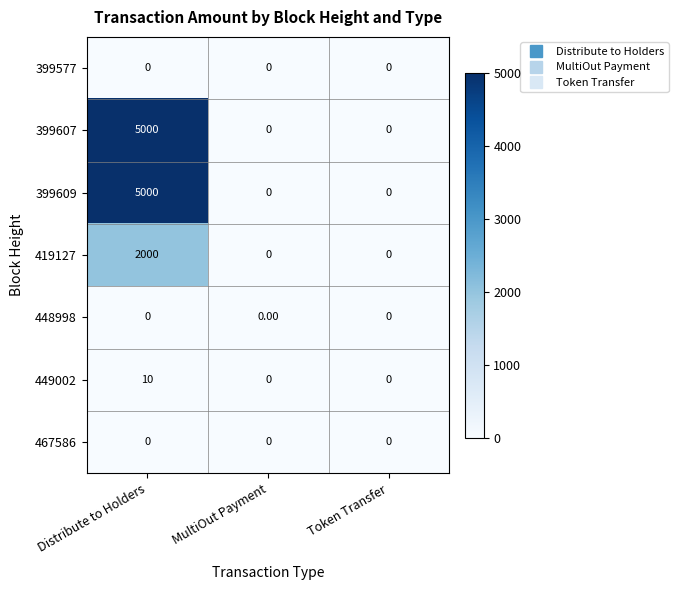

What is the difference between the highest and lowest values at Distribute to Holders?

5000